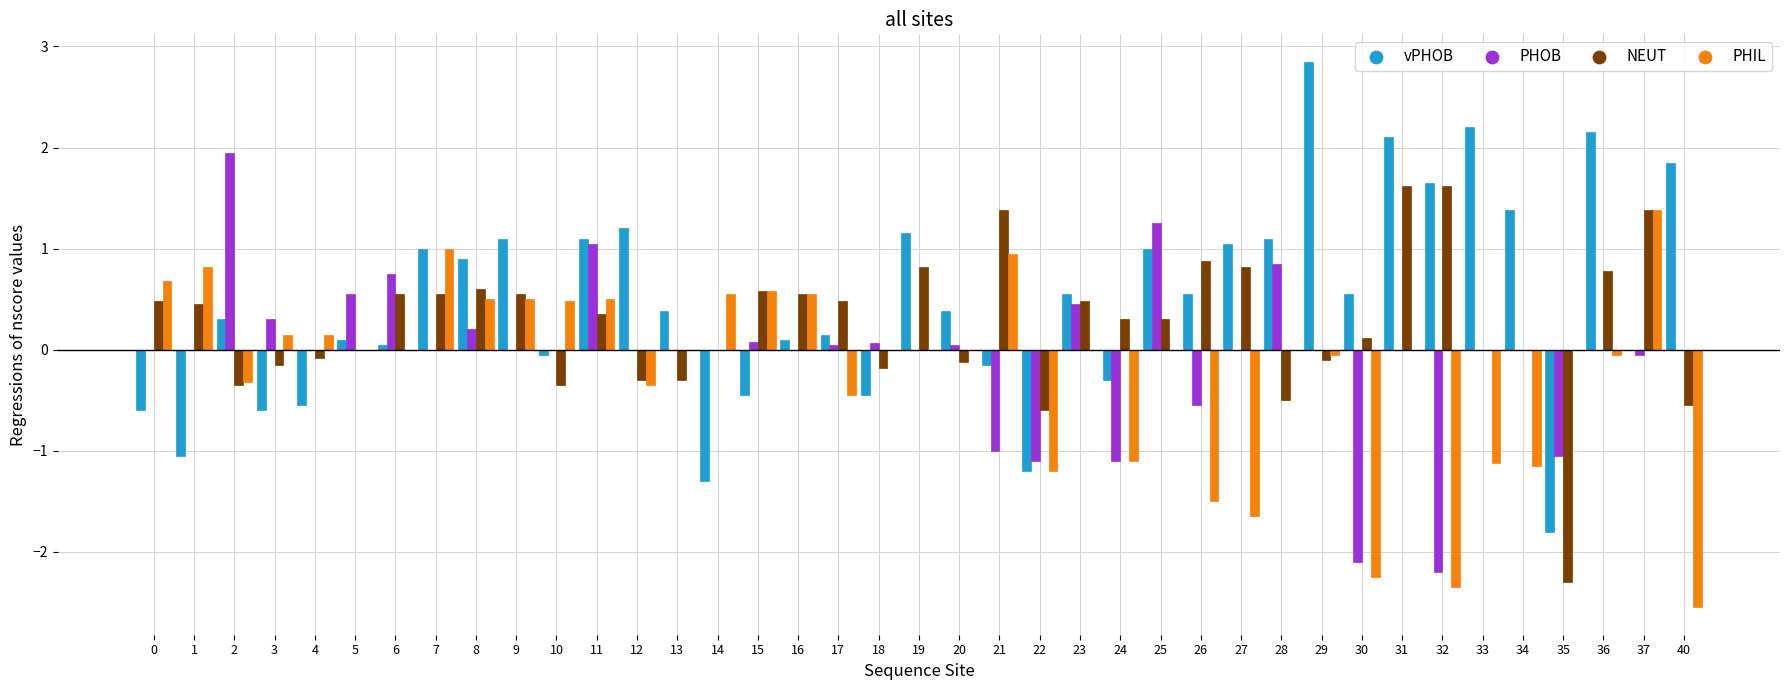

What are all the series names shown in the legend?

vPHOB, PHOB, NEUT, PHIL